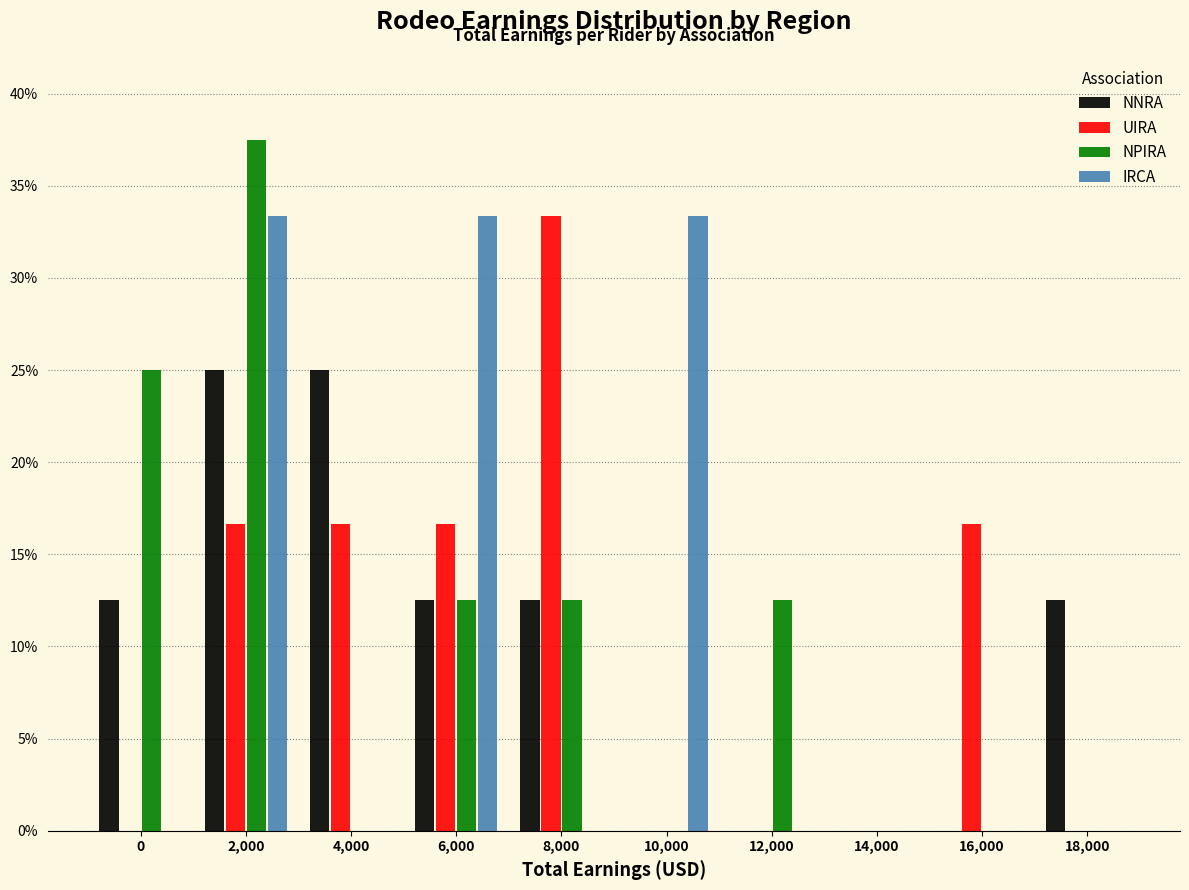

What is the maximum value shown in the chart?

37.5